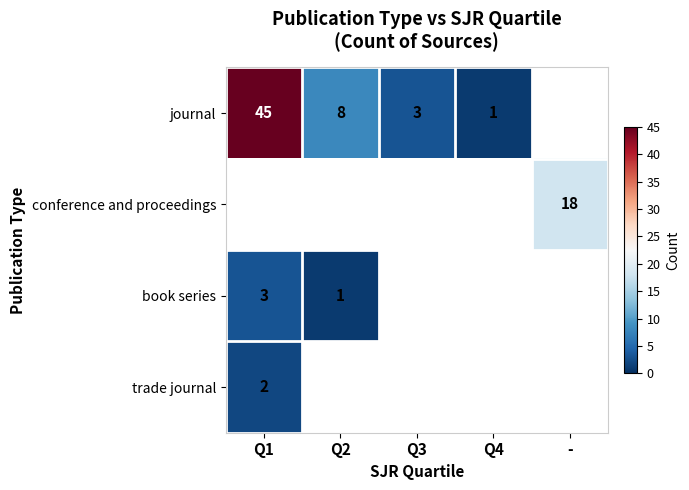

How many series are shown in this chart?

4